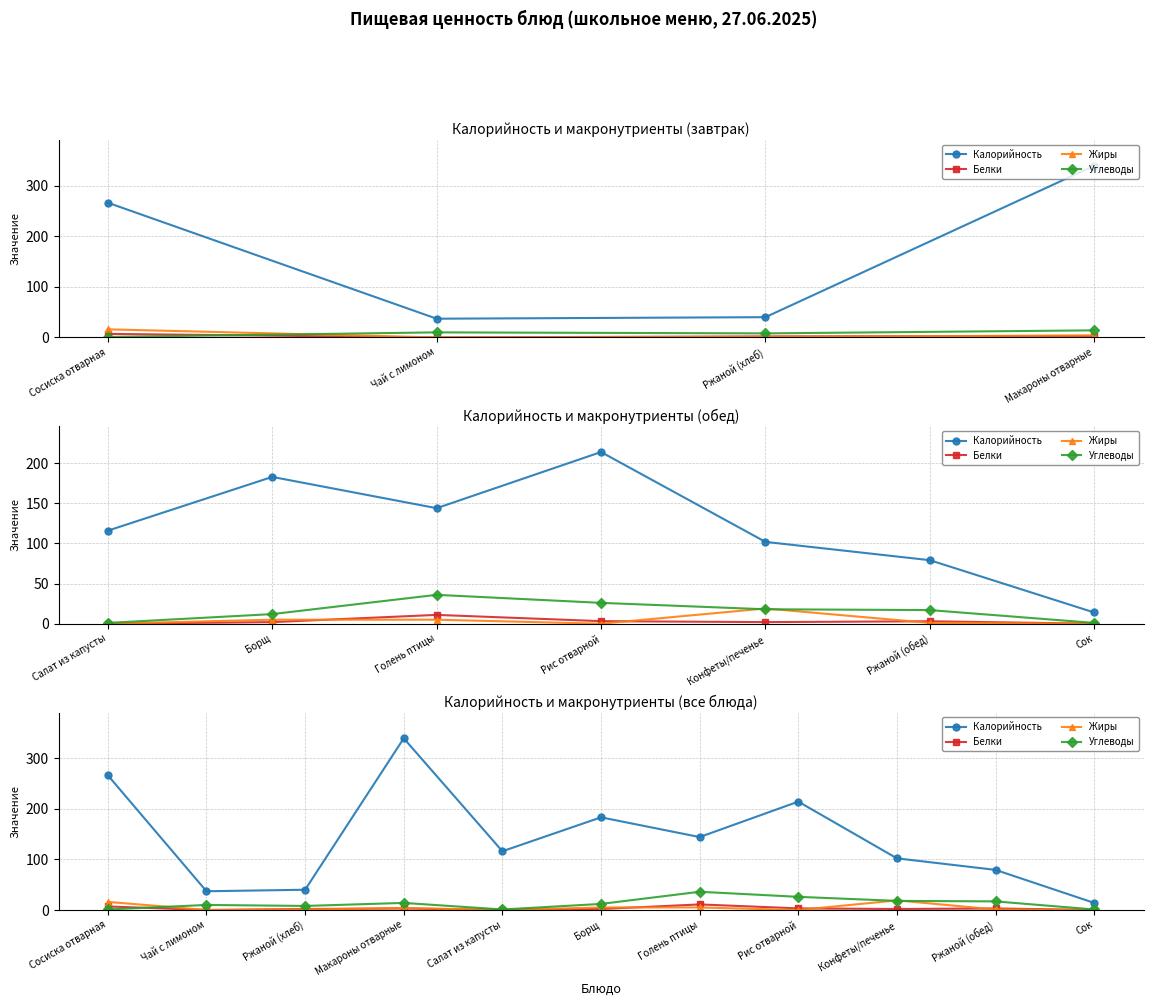

What is the highest value of the Жиры series?

19.0